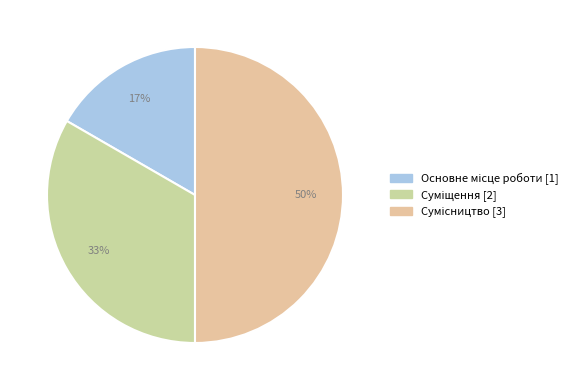

Is there a majority slice in this chart?

No